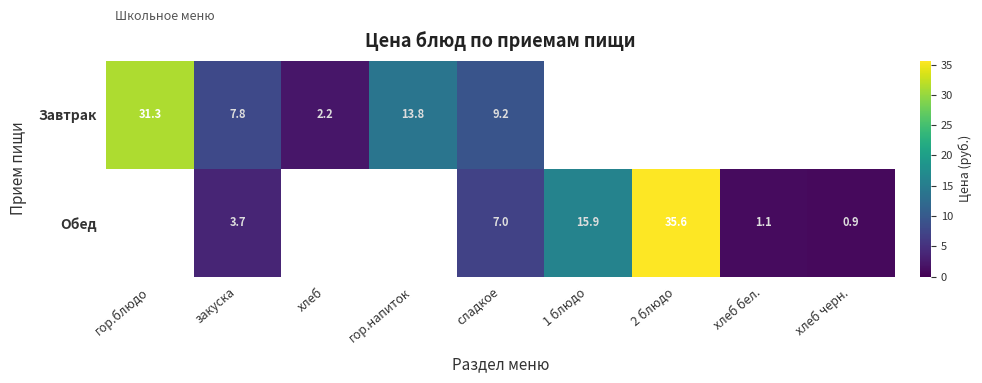

True or false: Обед has a value of 1.1 at хлеб бел..

True